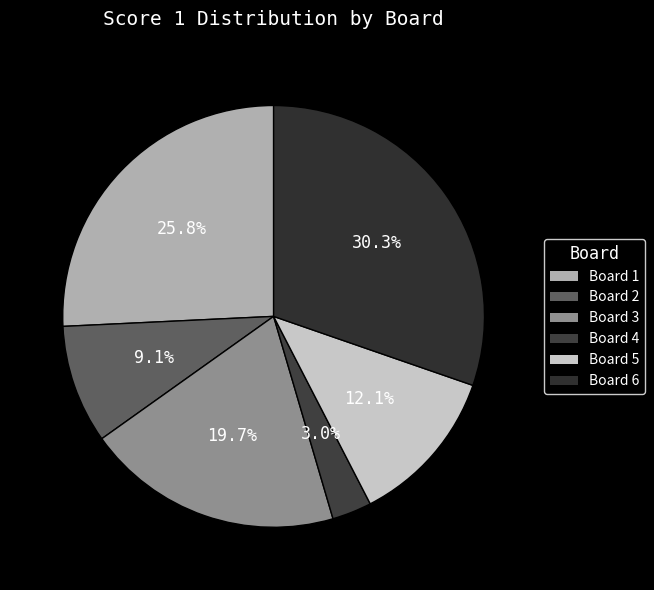

How many segments does this pie chart have?

6